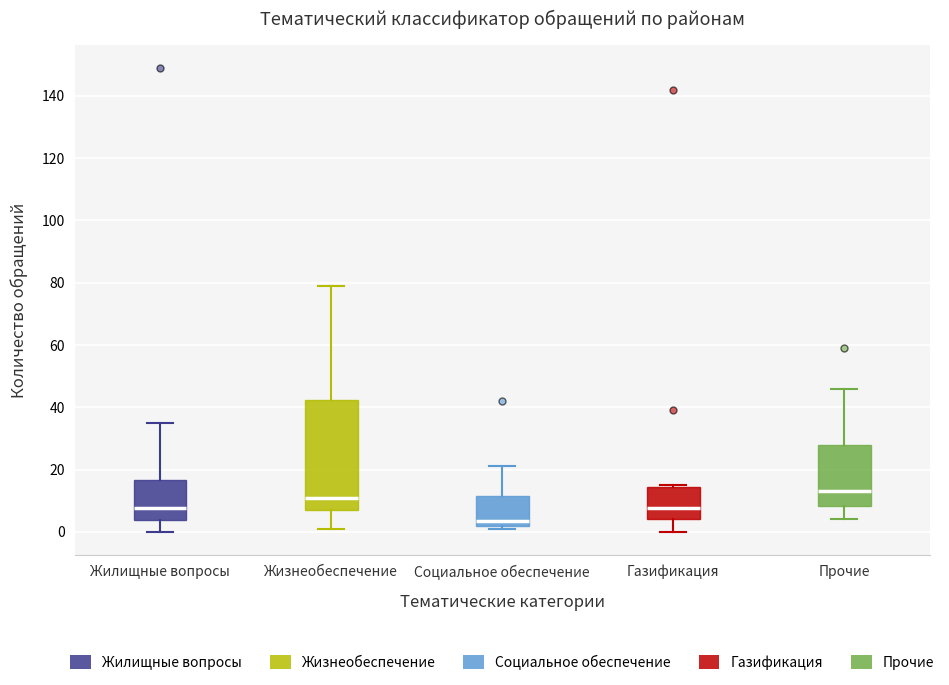

Which box has the lowest median line?

Социальное обеспечение